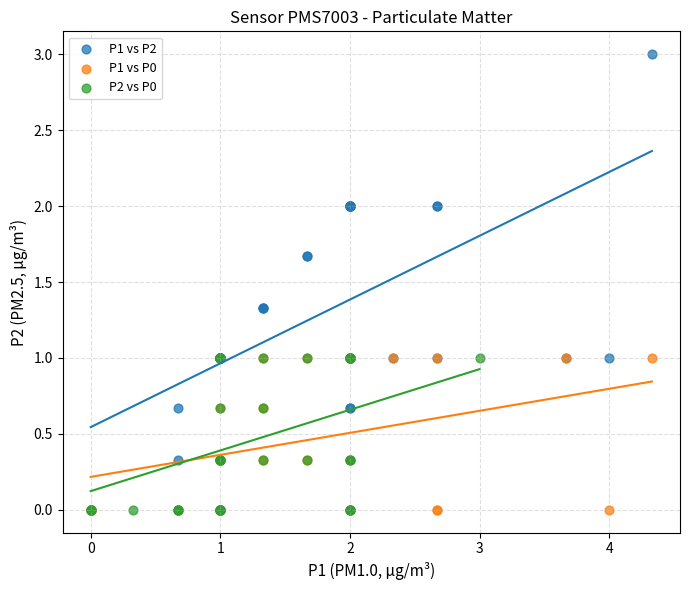

Which series contains the highest Y value?

P1 vs P2